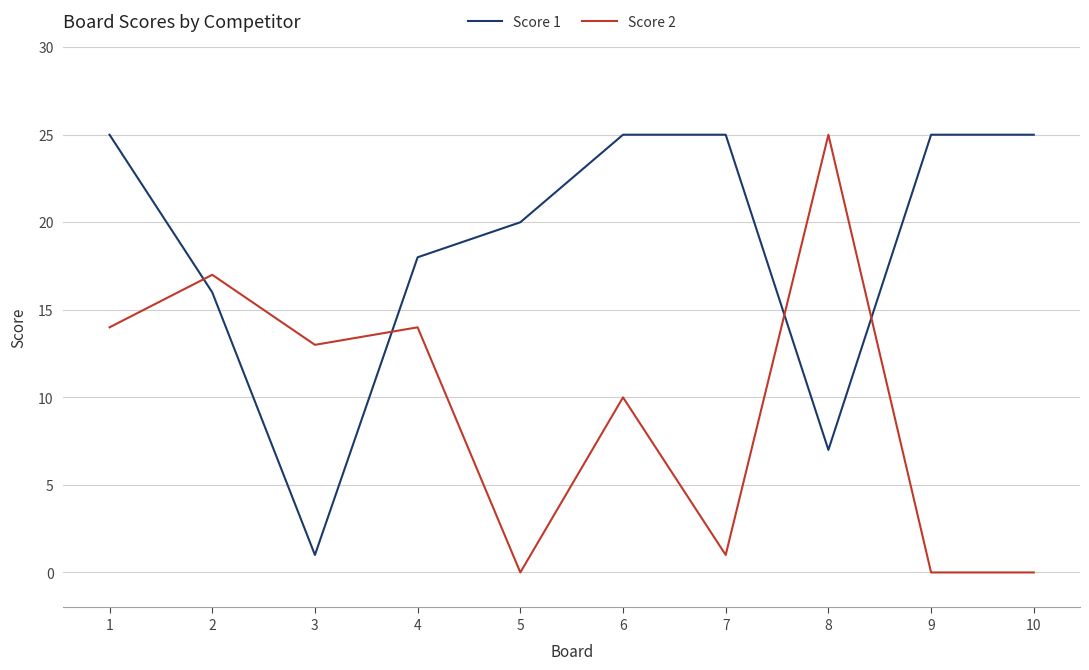

What is the difference between the highest and lowest values at 6?

15